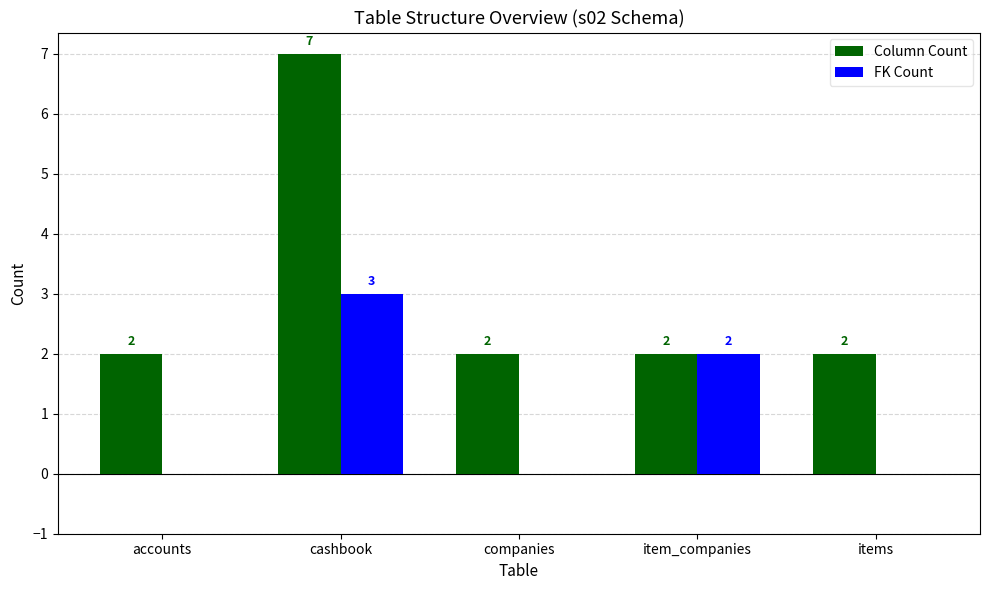

Between cashbook and items, which series saw the biggest shift?

Column Count